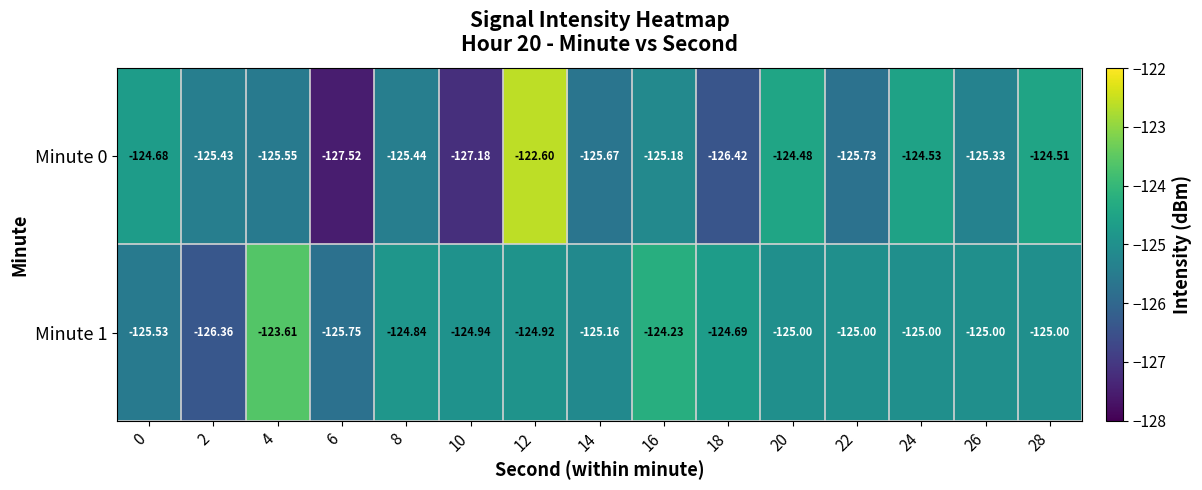

Is the value of Minute 1 at 16 greater than the value of Minute 0 at 16?

Yes